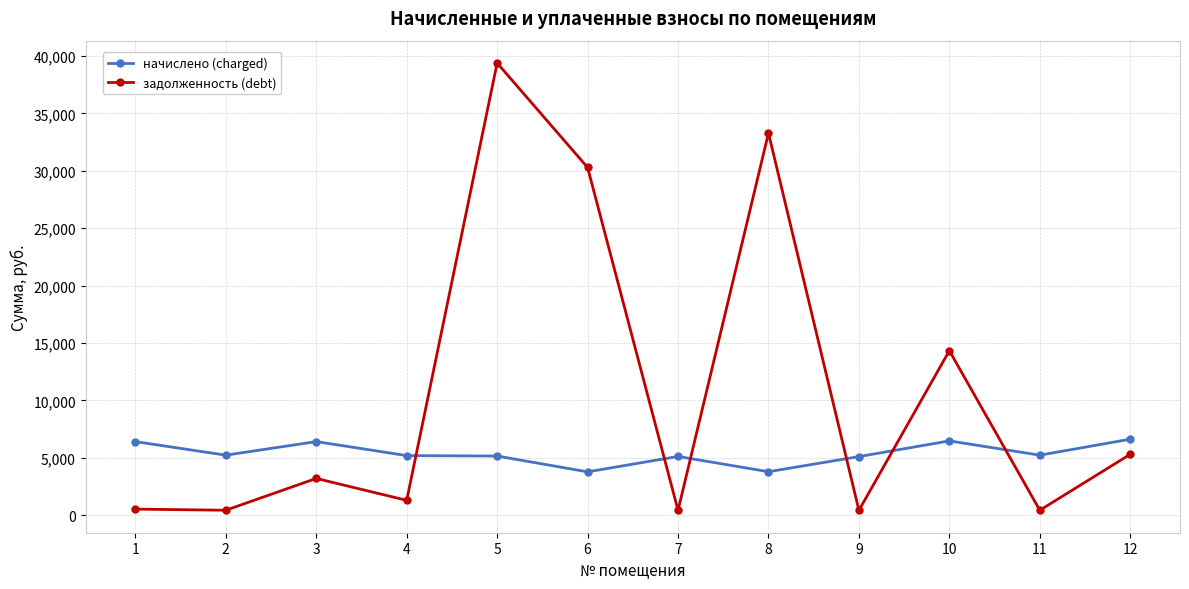

In задолженность (debt), how many points are higher than both neighbors (excluding endpoints)?

4